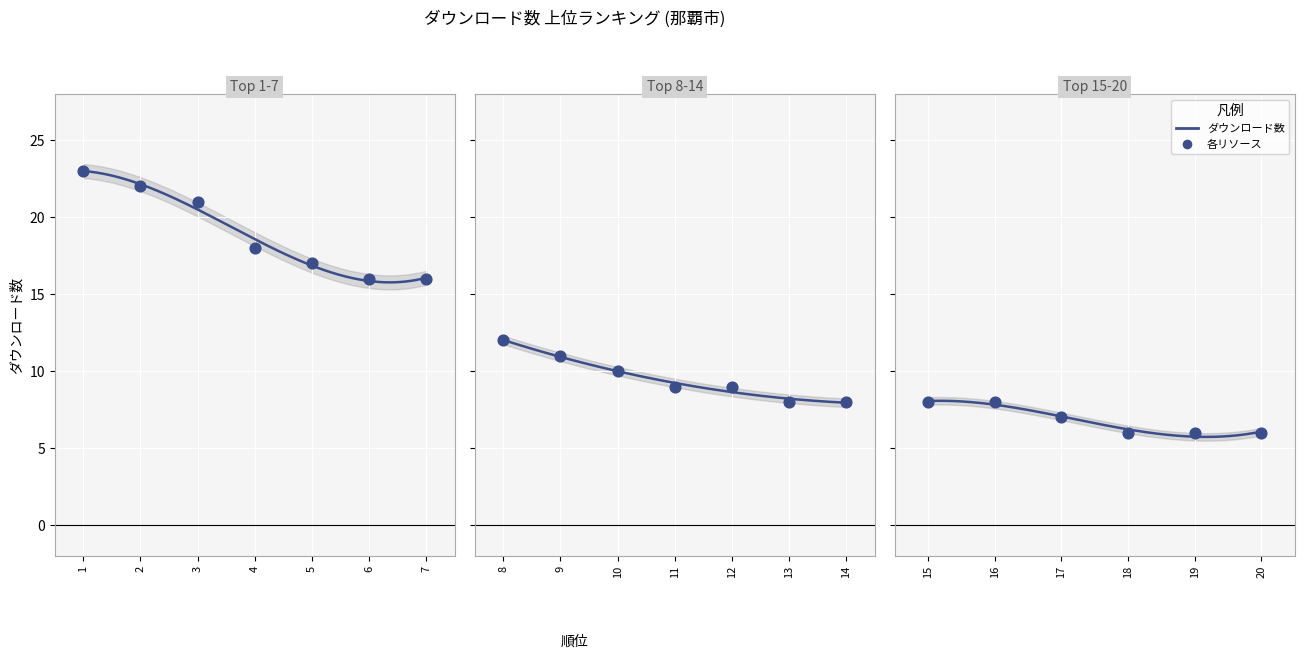

Approximately how many times larger is the value at 19 compared to 5?

0.4